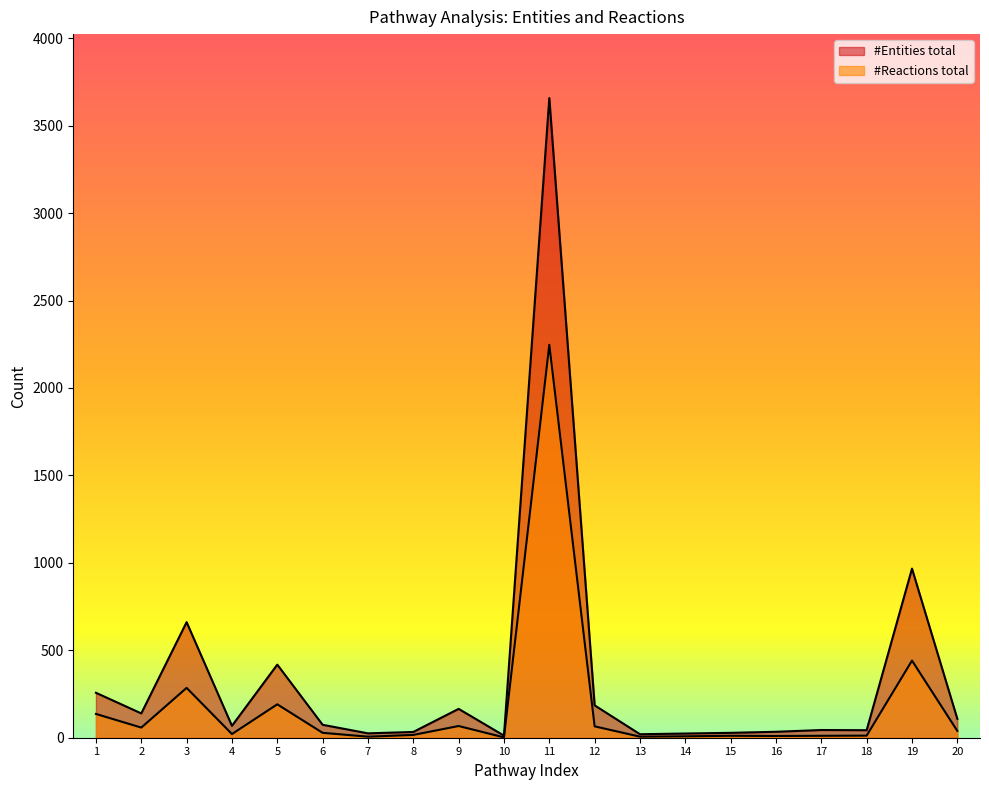

True or false: #Entities total has a value of 257 at 1.

True